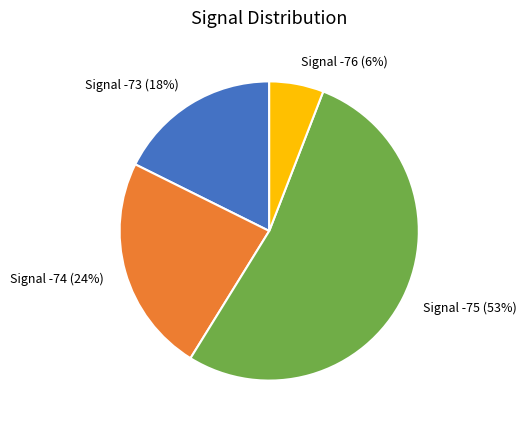

What is the largest slice in the pie chart?

Signal -75 (53%)